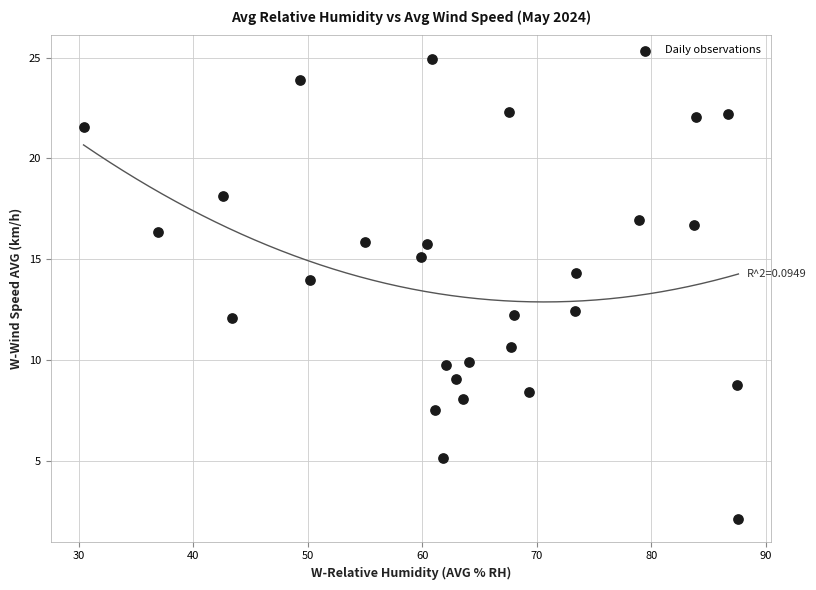

What is the range of X values (max minus min)?

57.2